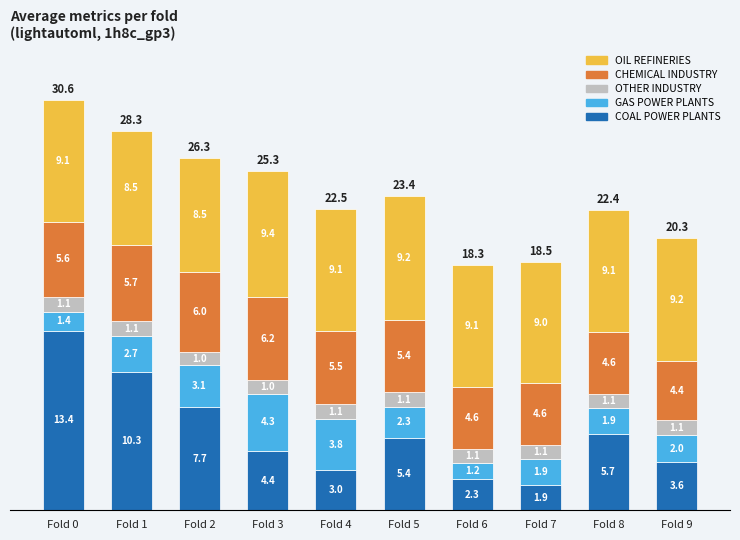

The COAL POWER PLANTS series shows 5.4 at Fold 5. True or false?

True